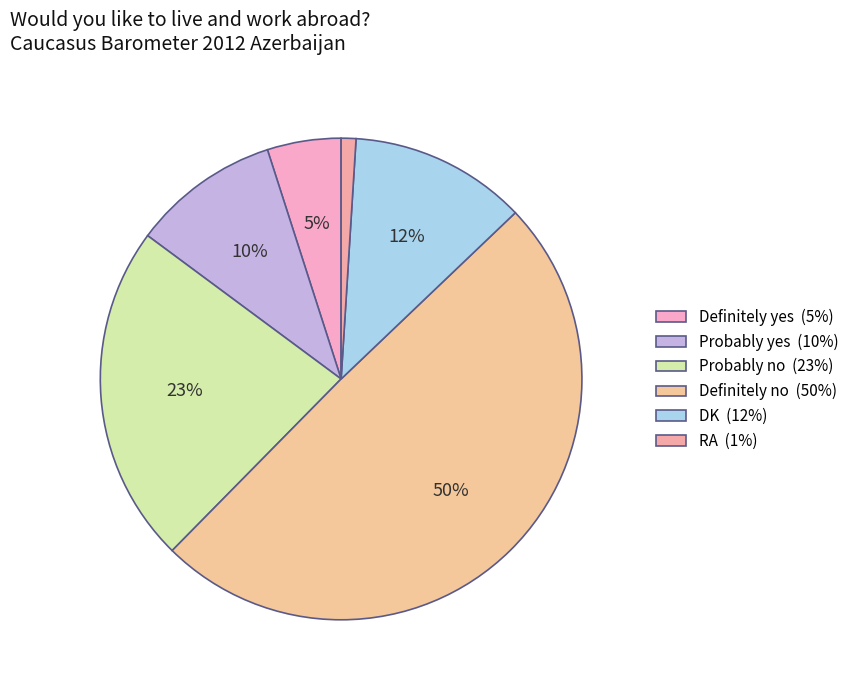

Count the number of slices in the pie.

6